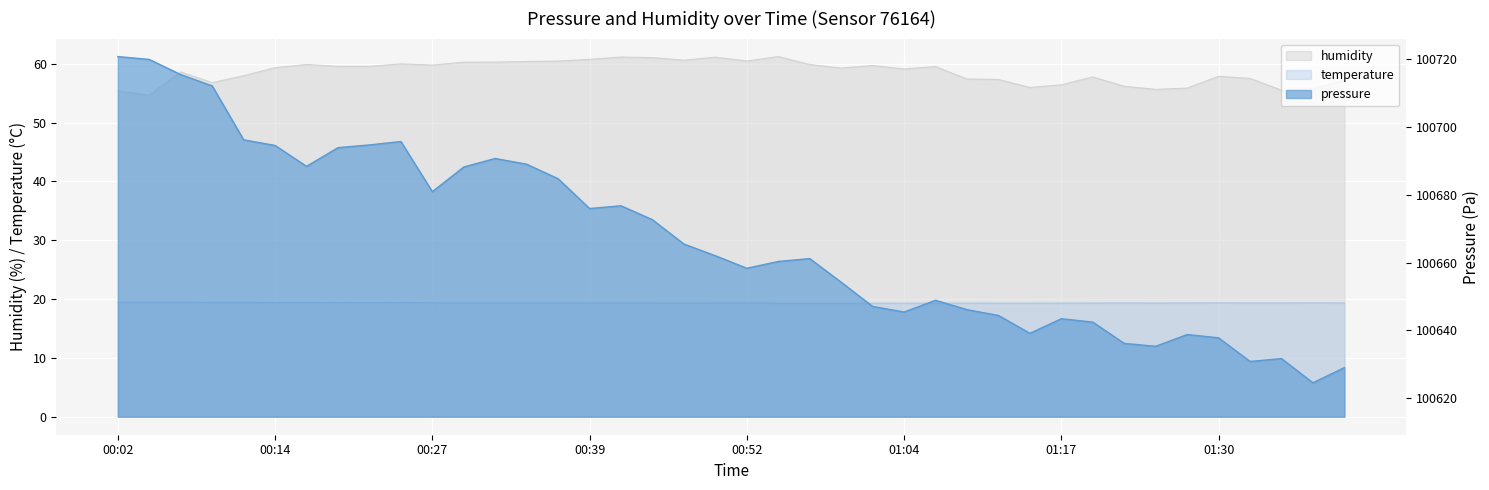

Which label corresponds to the largest value in the chart?

00:55